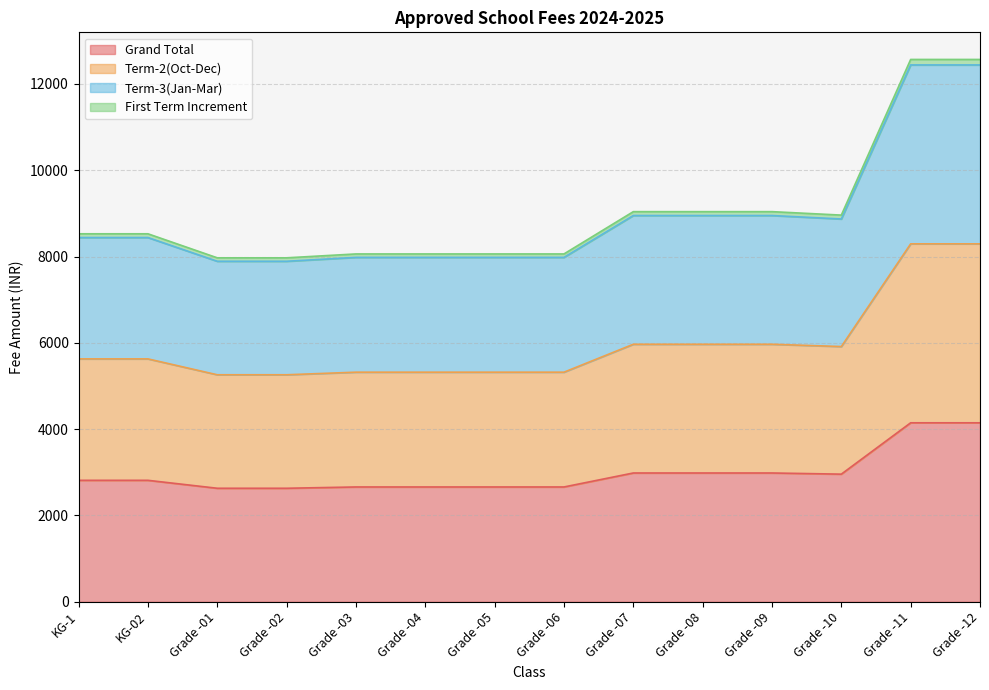

What is the lowest value of the Grand Total series?

2630